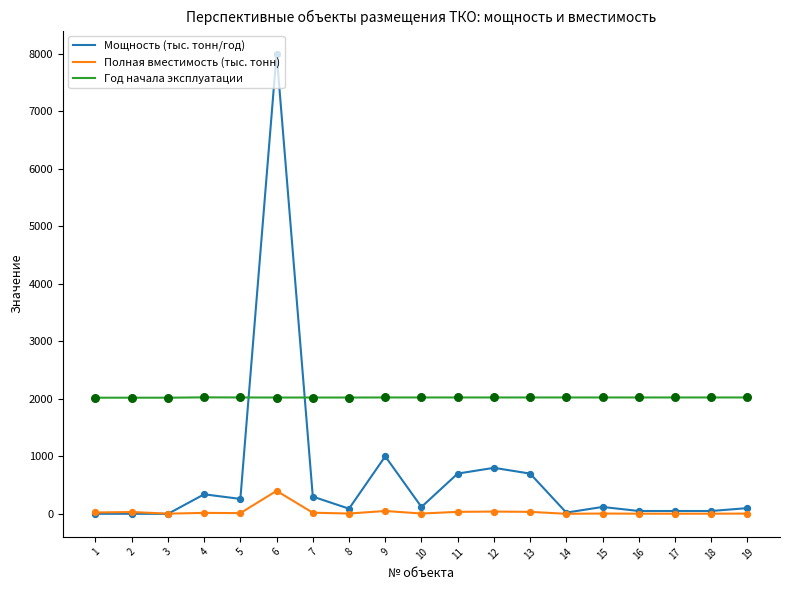

At how many categories does at least one series exceed 1116?

19